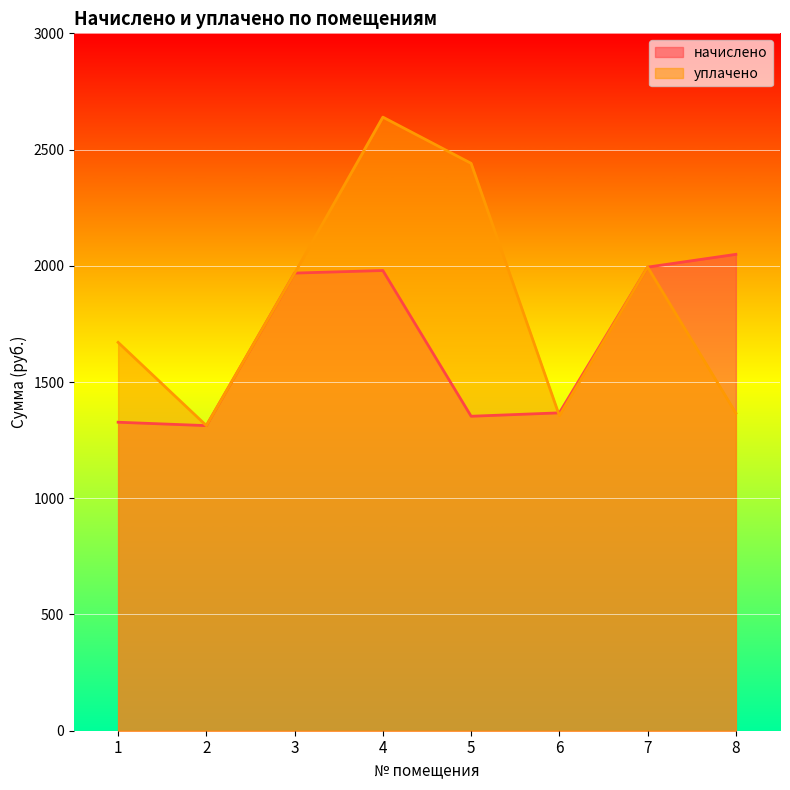

The value of уплачено at 4 is 3872.9. True or false?

False